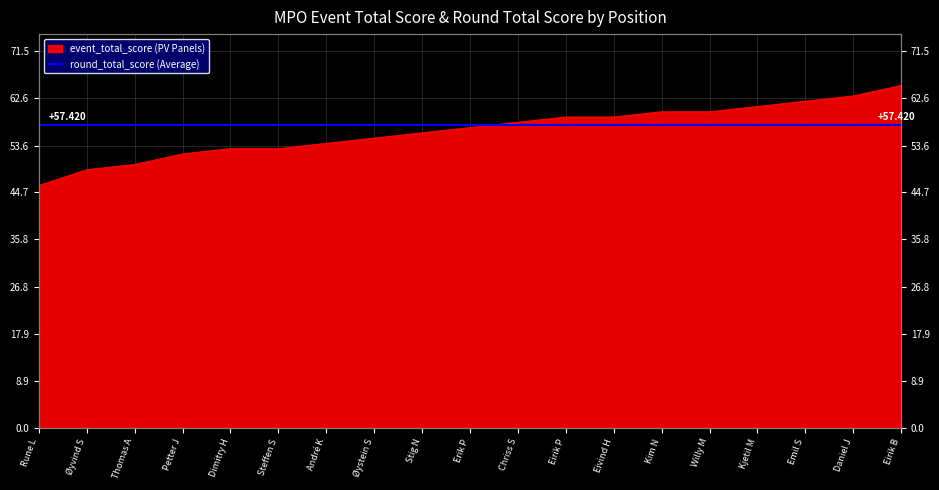

At which label does the data first exceed 57?

Chriss S